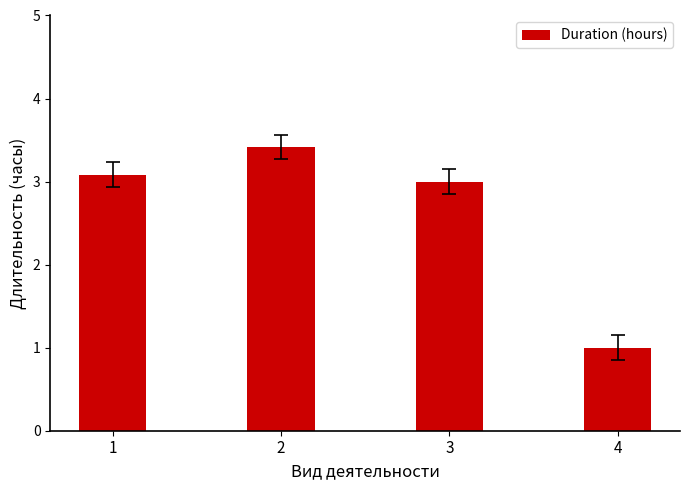

Count the number of data series in this chart.

1